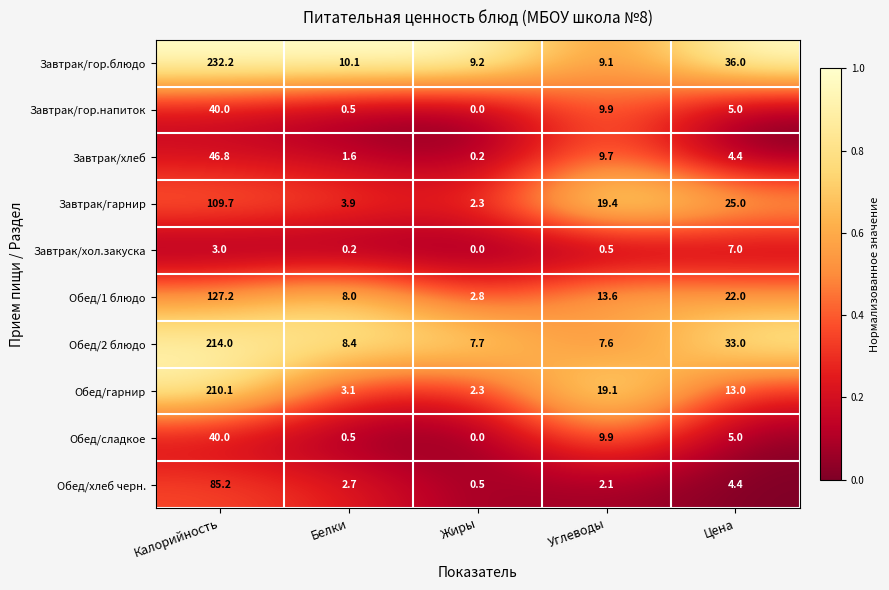

Where is Завтрак/гор.блюдо nearest to the value 120?

Цена